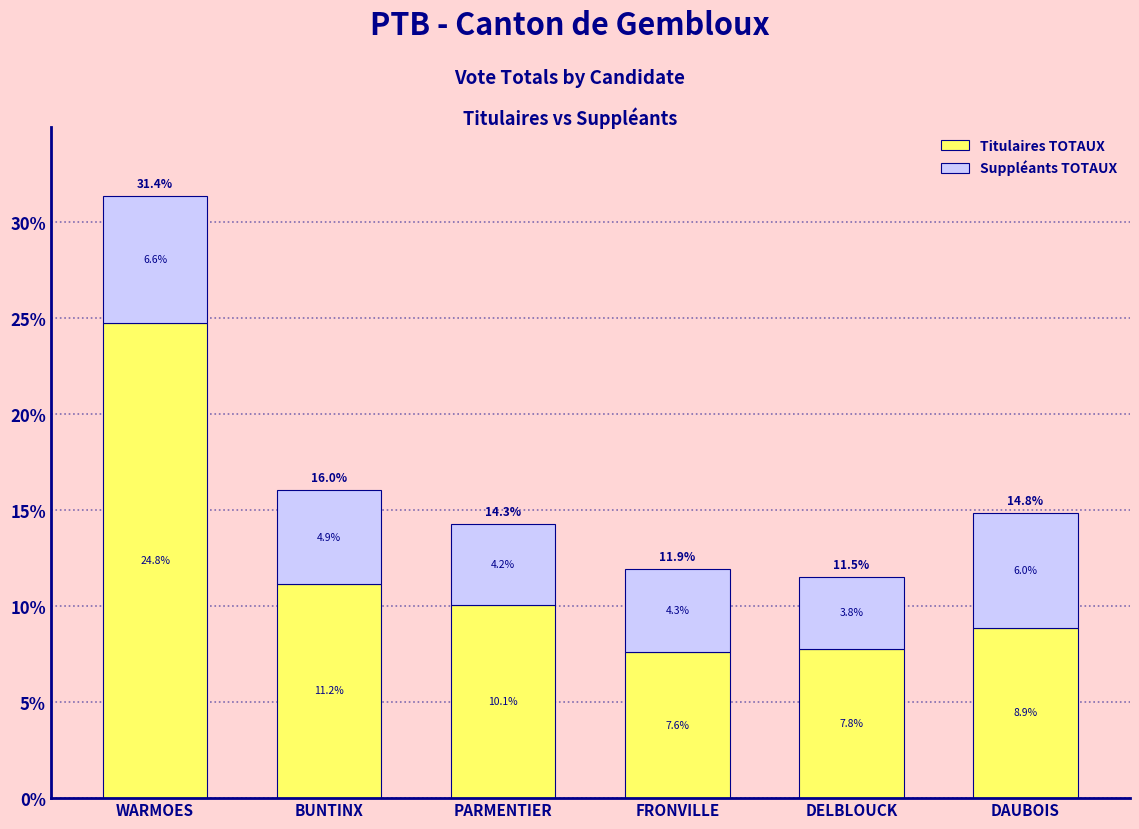

Reading left to right, list the values for the Titulaires TOTAUX series.

24.8	11.2	10.1	7.6	7.8	8.9